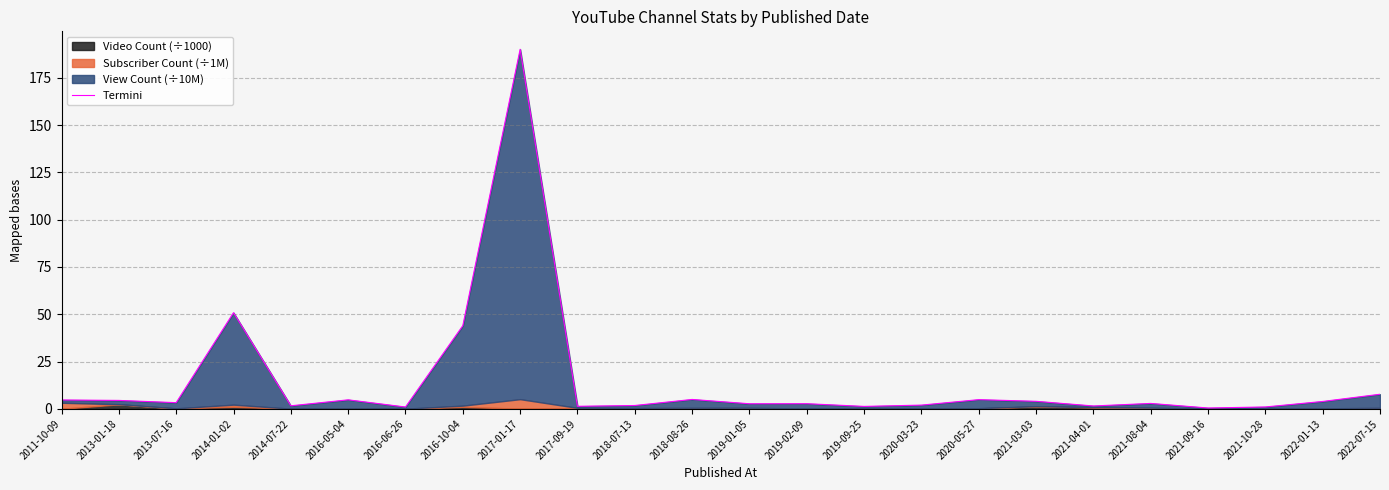

Which category has the lowest value across all series?

2021-09-16